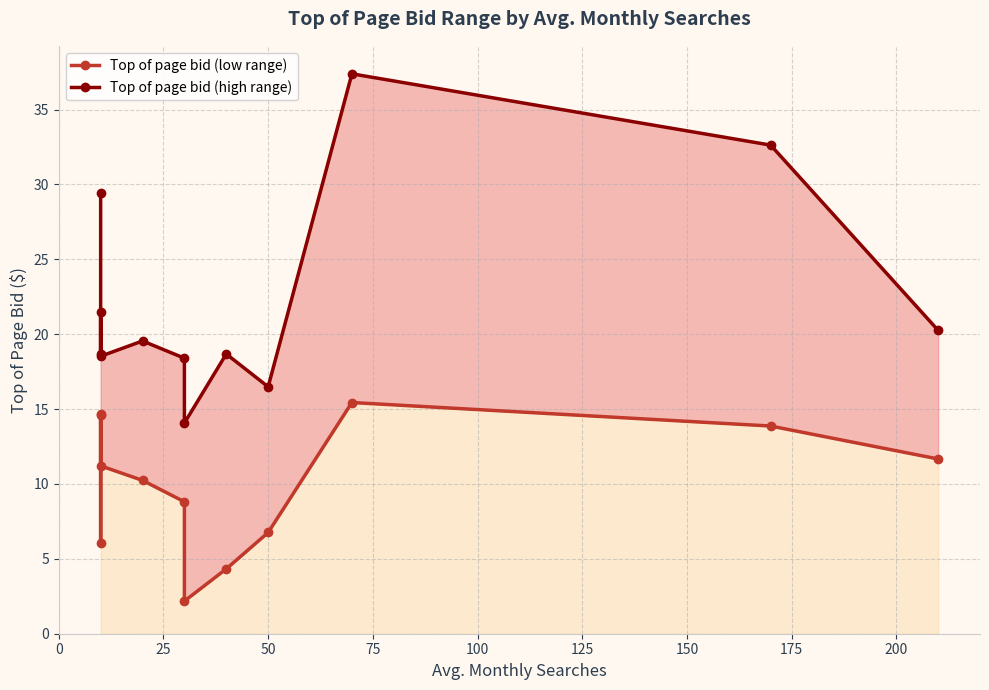

How many lines are shown in the chart?

2